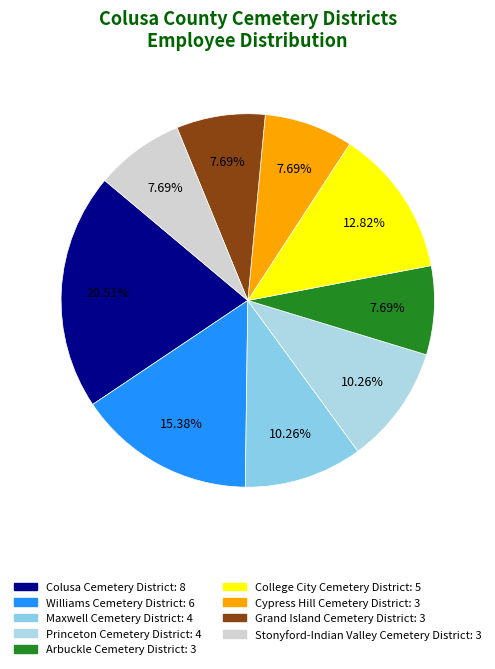

To the nearest percent, what is the combined percentage of Princeton Cemetery District and Colusa Cemetery District?

31%